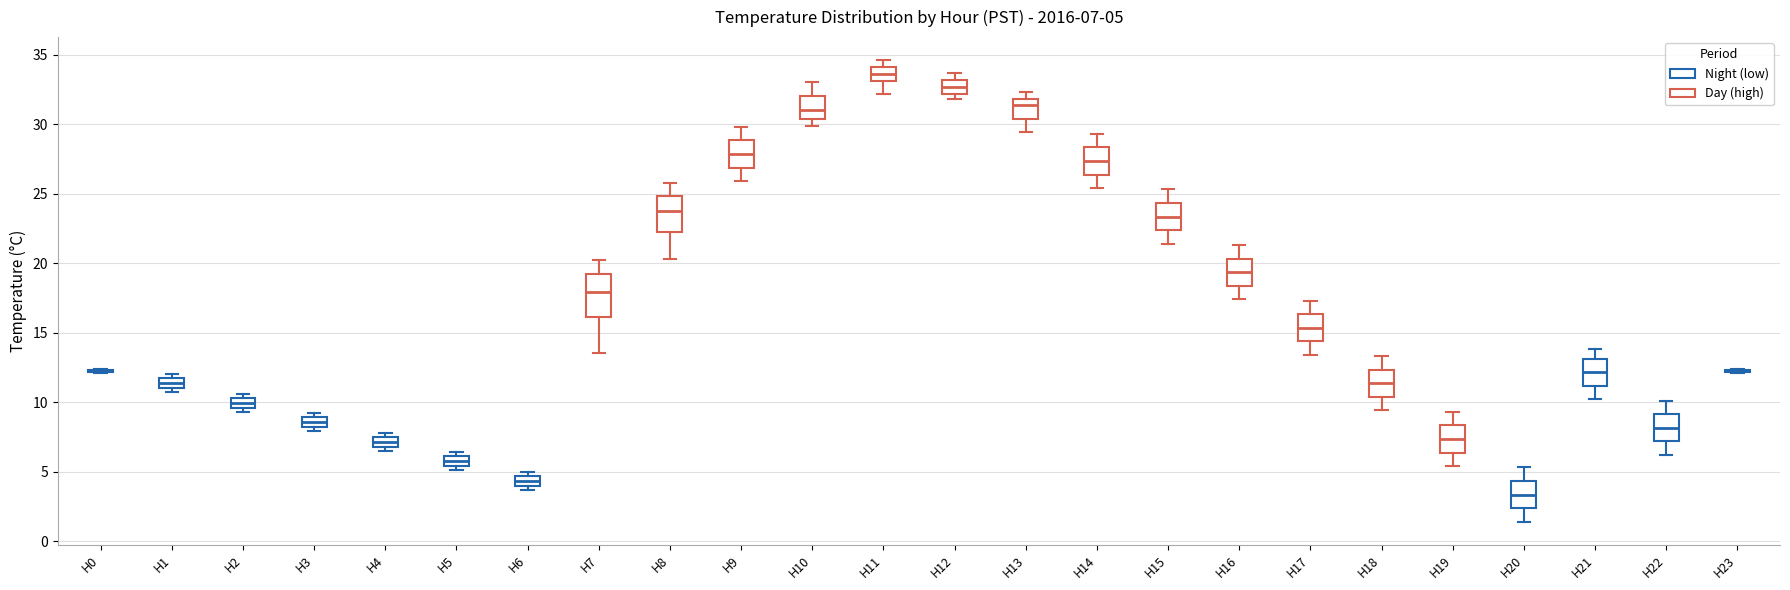

Comparing the boxes themselves (not the whiskers), which one is the tallest?

H7